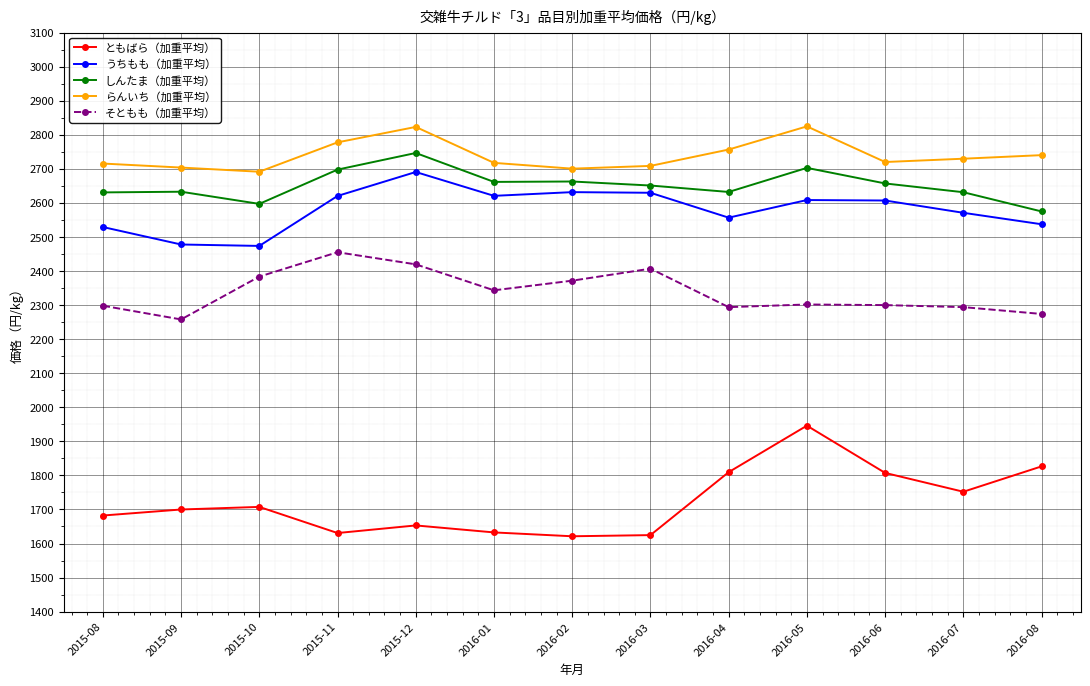

What is the minimum value shown in the chart?

1621.3